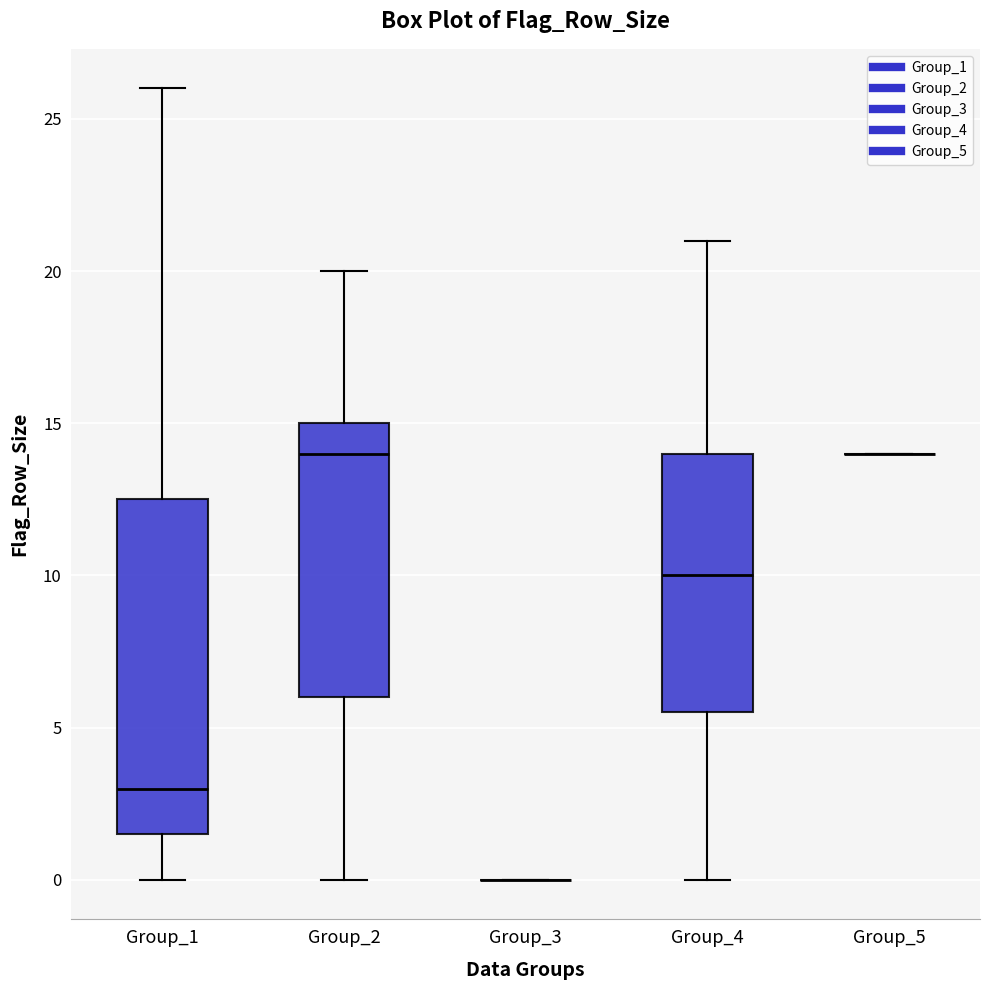

Reading left to right, read every box against the y-axis: the position of its median line, the range the box covers, and the ends of its whiskers. The values are not printed on the chart, so give them approximately, as read against the axis.

Group_1: median 3.0, box 1.5 to 12.5, whiskers 0.0 to 26.0
Group_2: median 14.0, box 6.0 to 15.0, whiskers 0.0 to 20.0
Group_3: box collapsed to a line at 0.0, whiskers 0.0 to 0.0
Group_4: median 10.0, box 5.5 to 14.0, whiskers 0.0 to 21.0
Group_5: box collapsed to a line at 14.0, whiskers 14.0 to 14.0